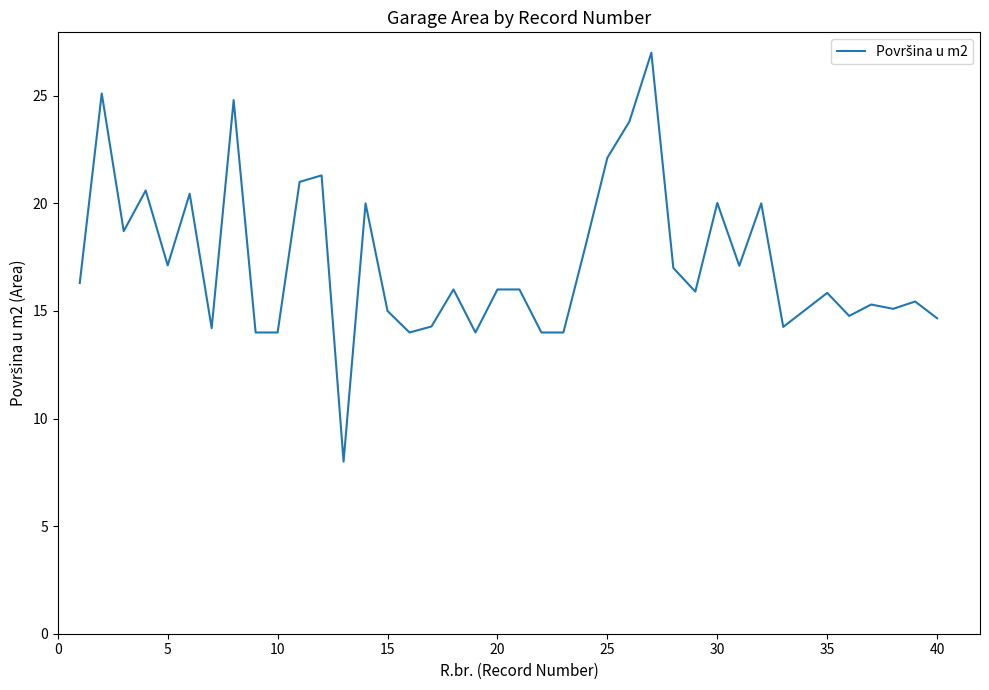

How many lines are shown in the chart?

1